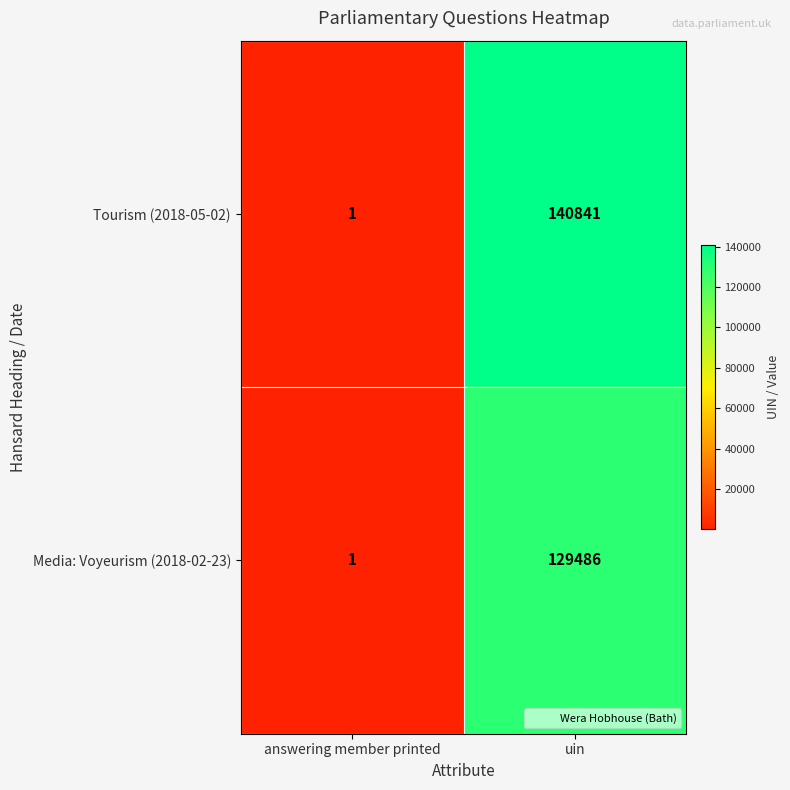

Which series has the largest total across all categories?

Tourism (2018-05-02)